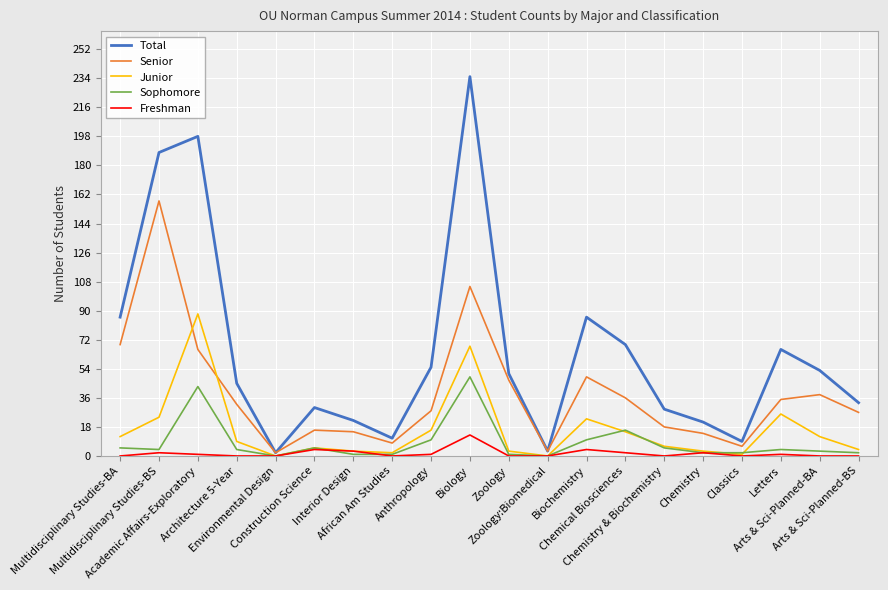

Between Anthropology and Classics, which series saw the biggest shift?

Total